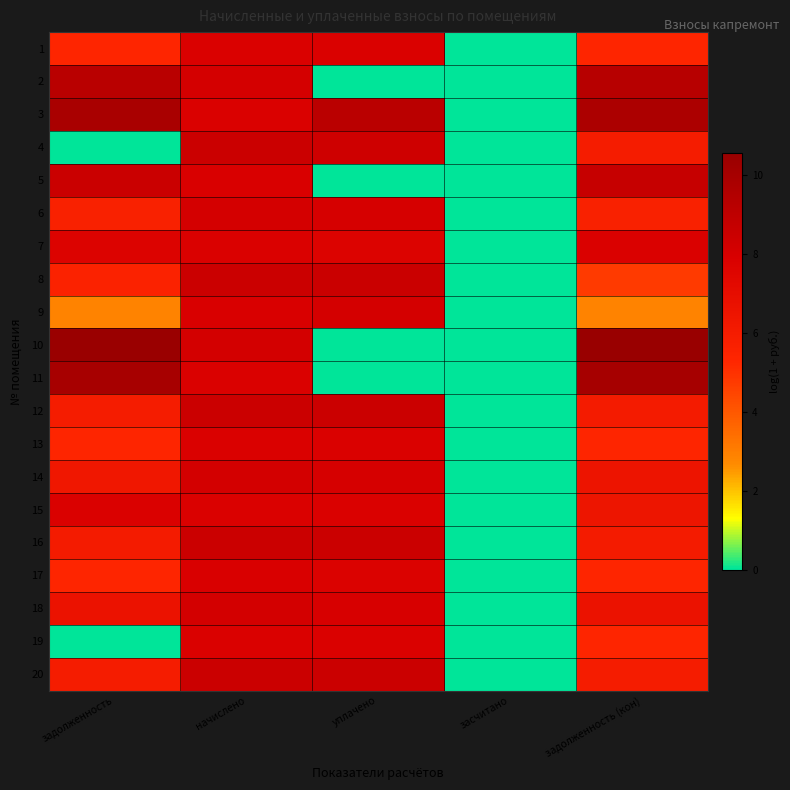

Reading left to right, transcribe all the data shown in this chart.

1: задолженность=5.3	начислено=7.8	уплачено=7.8	засчитано=0.0	задолженность (кон)=5.3
2: задолженность=9.2	начислено=8.1	уплачено=0.0	засчитано=0.0	задолженность (кон)=9.3
3: задолженность=9.9	начислено=7.8	уплачено=9.2	засчитано=0.0	задолженность (кон)=9.8
4: задолженность=0.0	начислено=8.5	уплачено=8.4	засчитано=0.0	задолженность (кон)=6.0
5: задолженность=8.5	начислено=7.8	уплачено=0.0	засчитано=0.0	задолженность (кон)=8.7
6: задолженность=5.6	начислено=8.1	уплачено=8.0	засчитано=0.0	задолженность (кон)=5.6
7: задолженность=7.7	начислено=7.8	уплачено=7.7	засчитано=0.0	задолженность (кон)=7.8
8: задолженность=5.5	начислено=8.5	уплачено=8.5	засчитано=0.0	задолженность (кон)=4.8
9: задолженность=2.9	начислено=7.8	уплачено=8.1	засчитано=0.0	задолженность (кон)=2.9
10: задолженность=10.5	начислено=8.1	уплачено=0.0	засчитано=0.0	задолженность (кон)=10.6
11: задолженность=9.9	начислено=7.8	уплачено=0.0	засчитано=0.0	задолженность (кон)=10.0
12: задолженность=6.0	начислено=8.5	уплачено=8.4	засчитано=0.0	задолженность (кон)=6.0
13: задолженность=5.3	начислено=7.8	уплачено=7.8	засчитано=0.0	задолженность (кон)=5.3
14: задолженность=6.3	начислено=8.1	уплачено=8.0	засчитано=0.0	задолженность (кон)=6.5
15: задолженность=7.8	начислено=7.8	уплачено=7.8	засчитано=0.0	задолженность (кон)=6.5
16: задолженность=6.0	начислено=8.5	уплачено=8.5	засчитано=0.0	задолженность (кон)=6.0
17: задолженность=5.4	начислено=7.8	уплачено=7.7	засчитано=0.0	задолженность (кон)=5.4
18: задолженность=6.6	начислено=8.1	уплачено=8.0	засчитано=0.0	задолженность (кон)=6.6
19: задолженность=0.0	начислено=7.8	уплачено=7.8	засчитано=0.0	задолженность (кон)=5.3
20: задолженность=6.0	начислено=8.5	уплачено=8.4	засчитано=0.0	задолженность (кон)=6.0